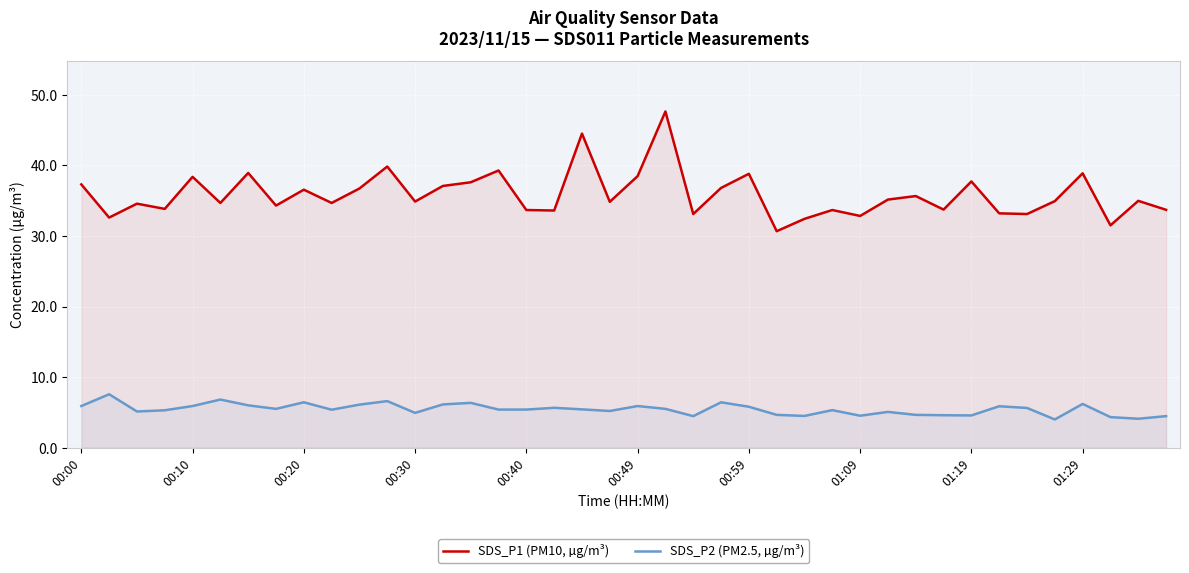

How many categories are shown in the chart?

40